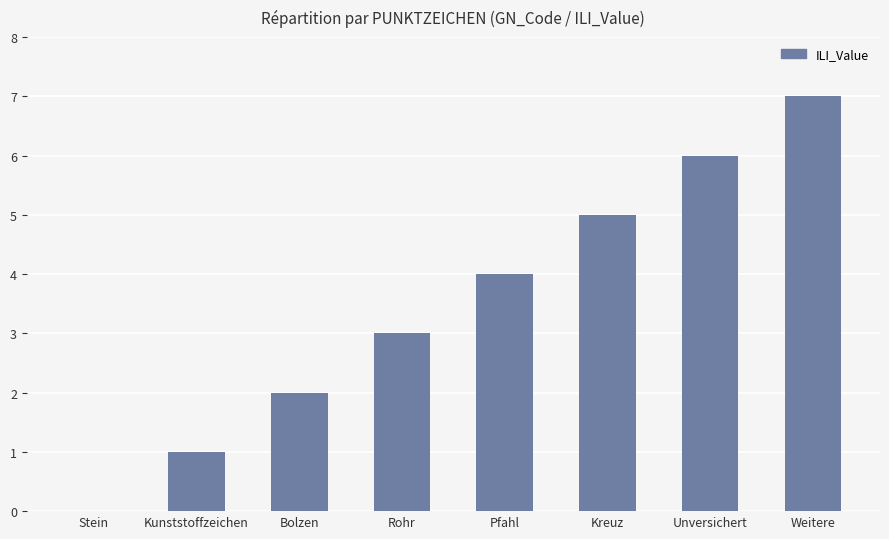

What is the approximate value at Weitere?

7